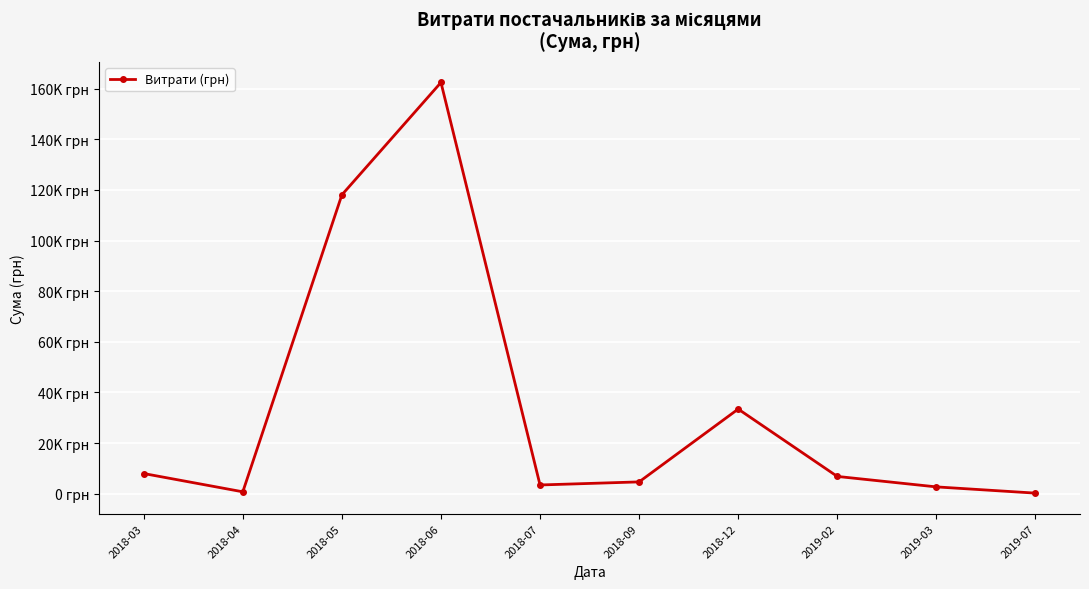

Which has a higher value, 2018-04 or 2018-12?

2018-12